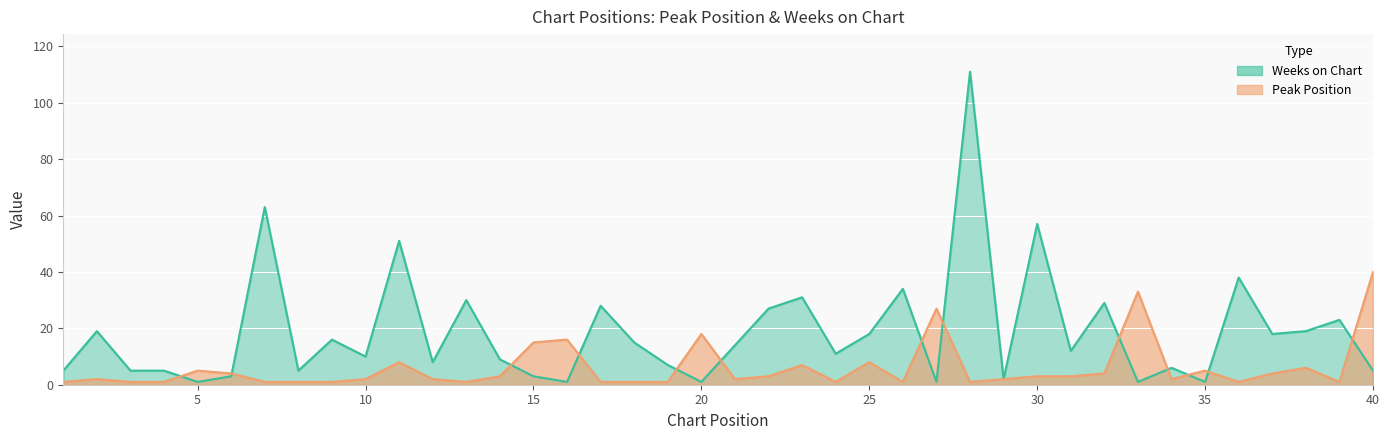

List the labels in order of Peak Position value, smallest first.

1, 3, 4, 7, 8, 9, 13, 17, 18, 19, 24, 26, 28, 36, 39, 2, 10, 12, 21, 29, 34, 14, 22, 30, 31, 6, 32, 37, 5, 35, 38, 23, 11, 25, 15, 16, 20, 27, 33, 40